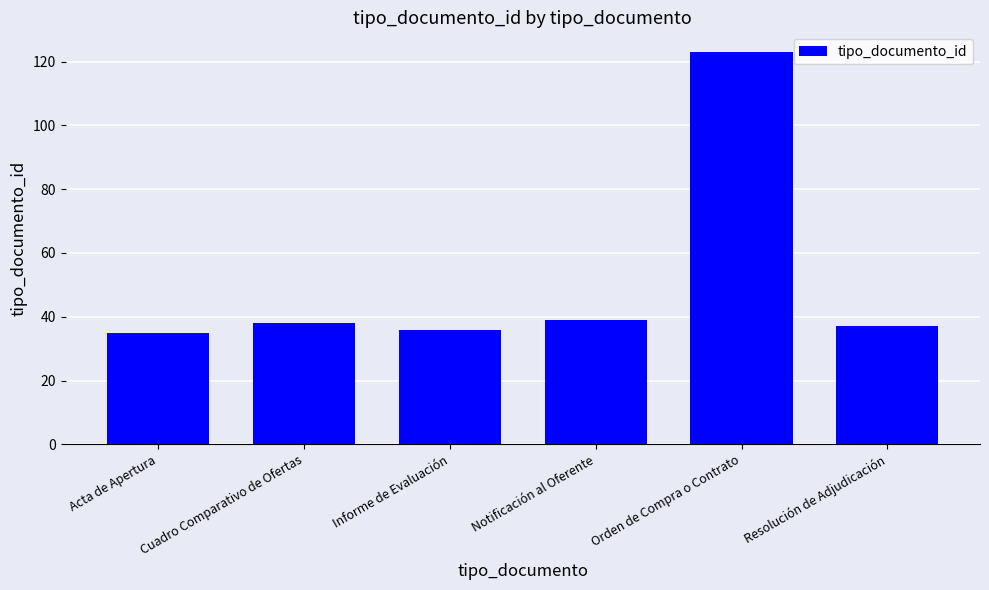

Does the chart contain any negative values?

No